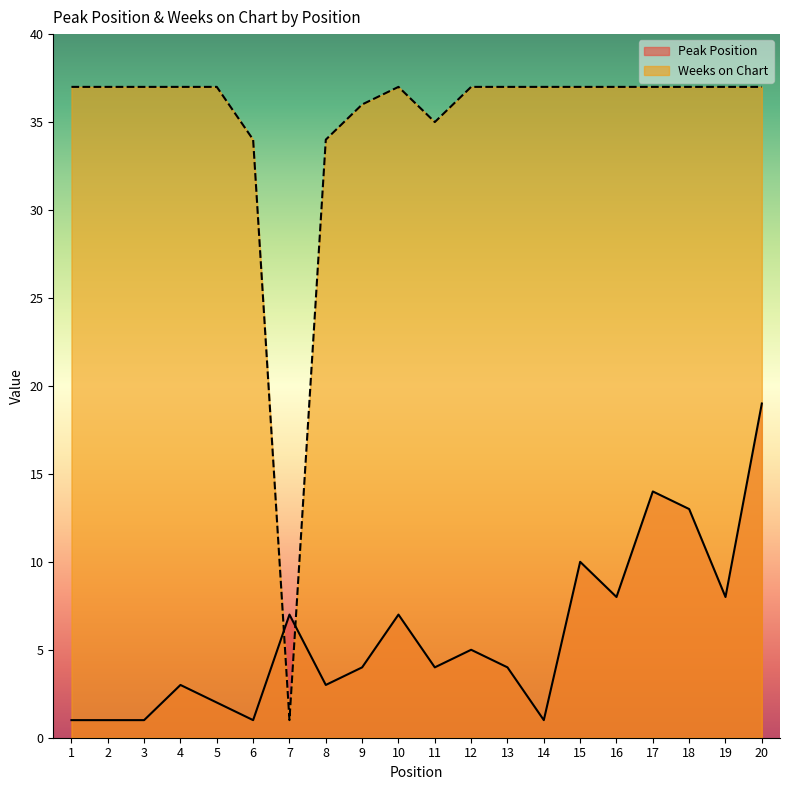

How many data points in Peak Position are less than 4?

8